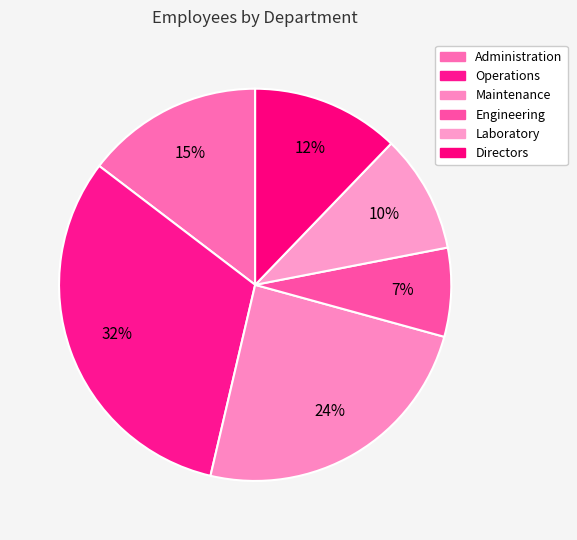

What is the smallest slice in the pie chart?

Engineering